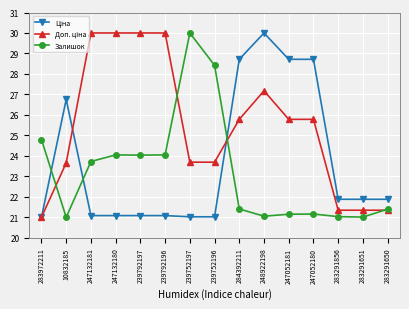

What is the greatest value displayed?

30.0